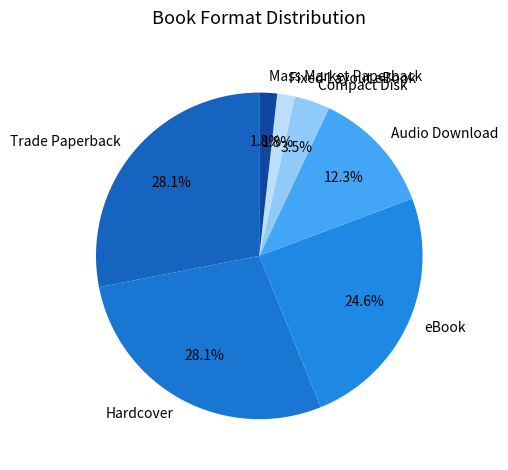

What is the ratio of the value at eBook to the value at Trade Paperback?

0.9